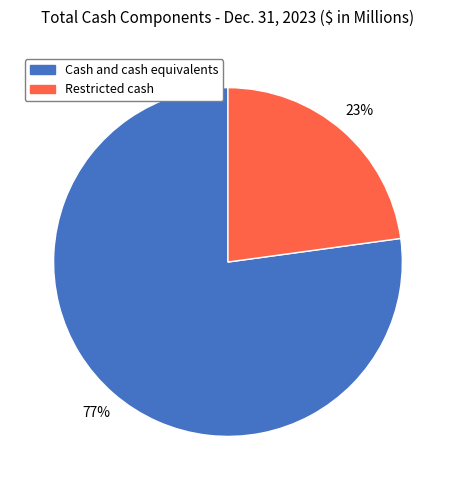

To the nearest percent, what is the difference between the Restricted cash and Cash and cash equivalents slice percentages?

54%